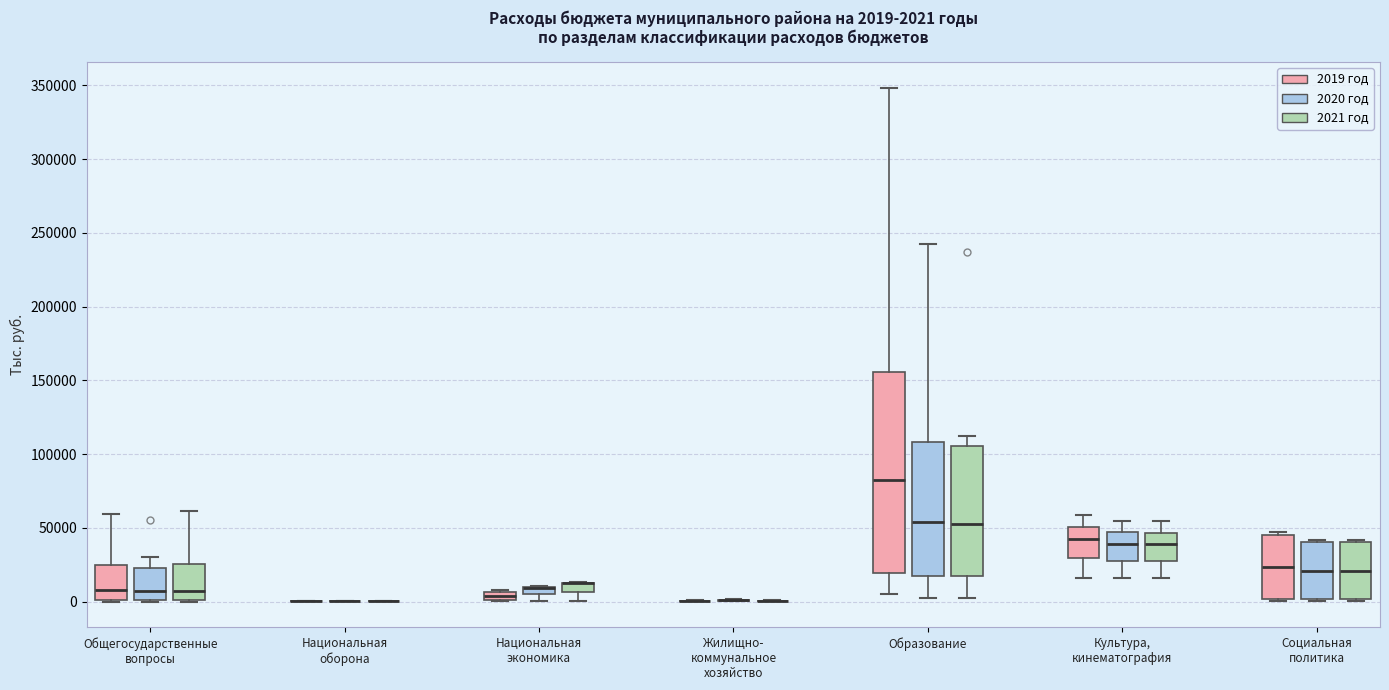

Which box is the tallest, from its lower edge to its upper edge?

Образование (2019 год)